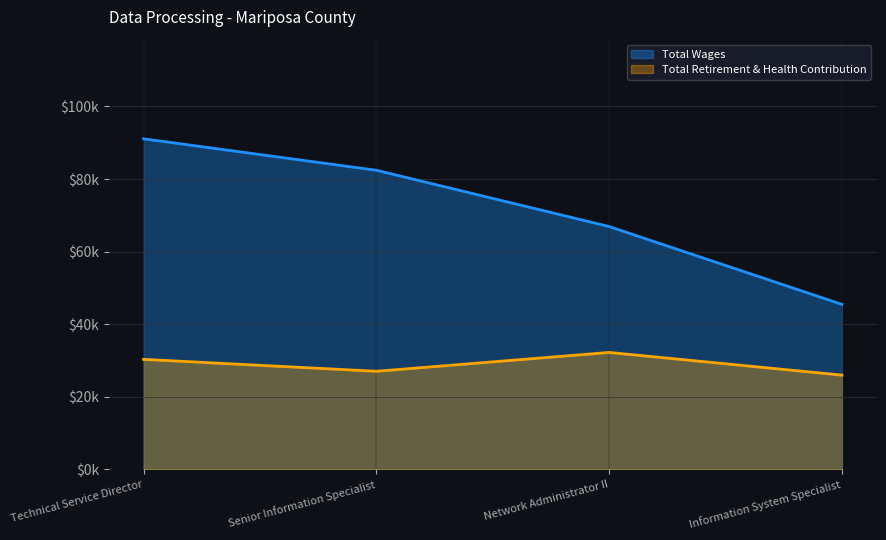

Rank the series at Senior Information Specialist from lowest to highest value.

Total Retirement & Health Contribution, Total Wages